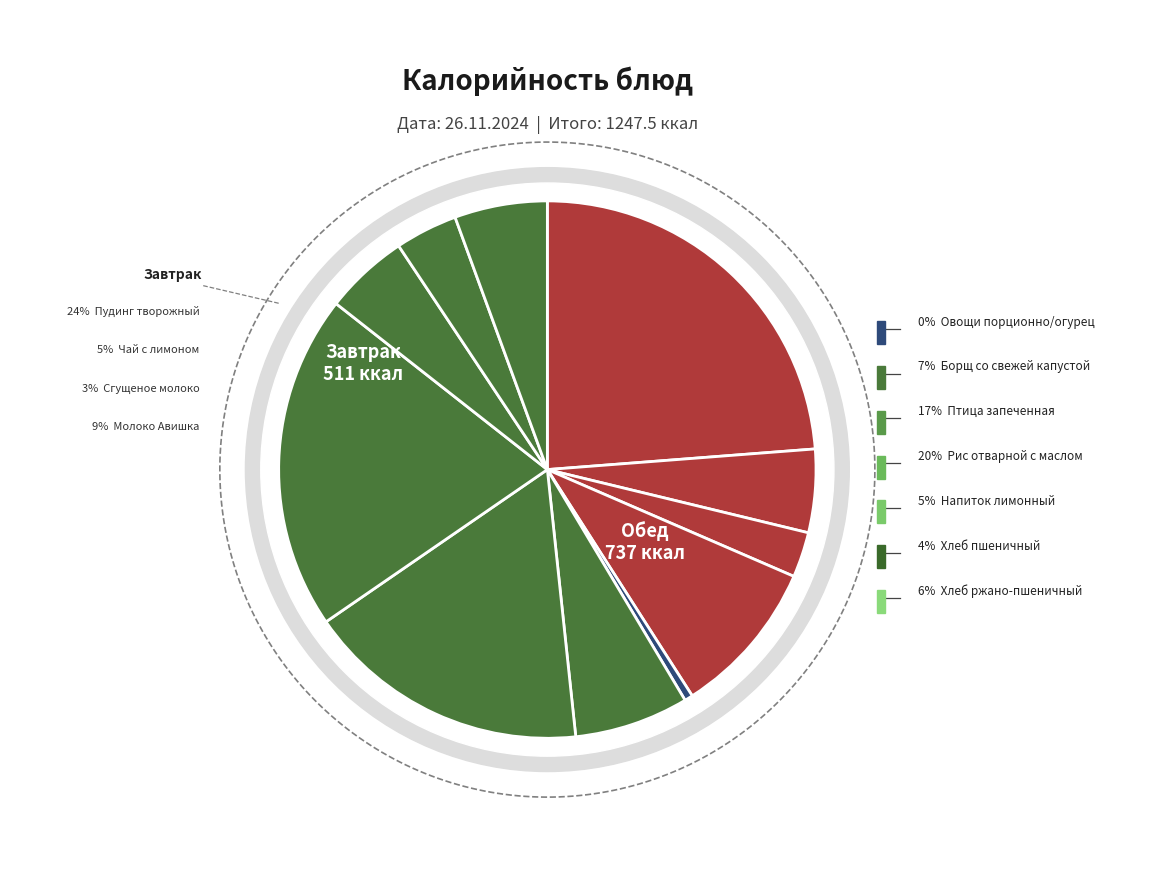

What is the total percentage of Молоко (Авишка) and Сгущеное молоко?

12.2%